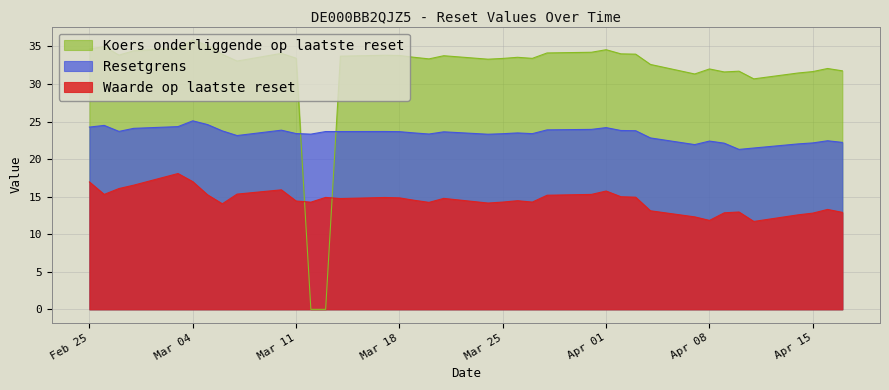

At how many categories does at least one series exceed 34?

11